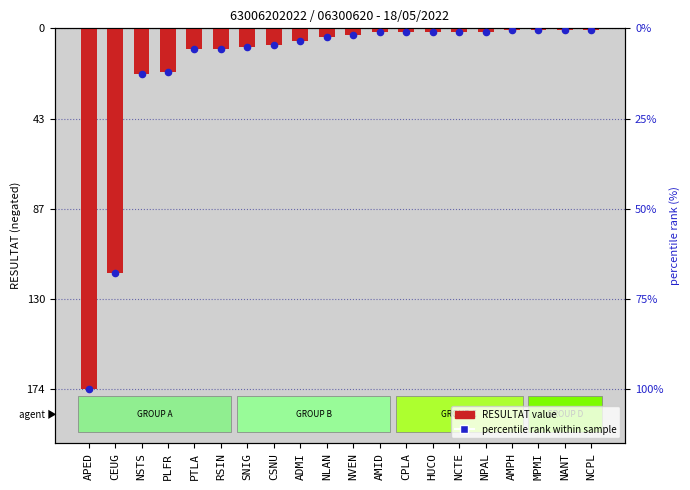

Which series reaches the maximum Y coordinate?

RESULTAT value